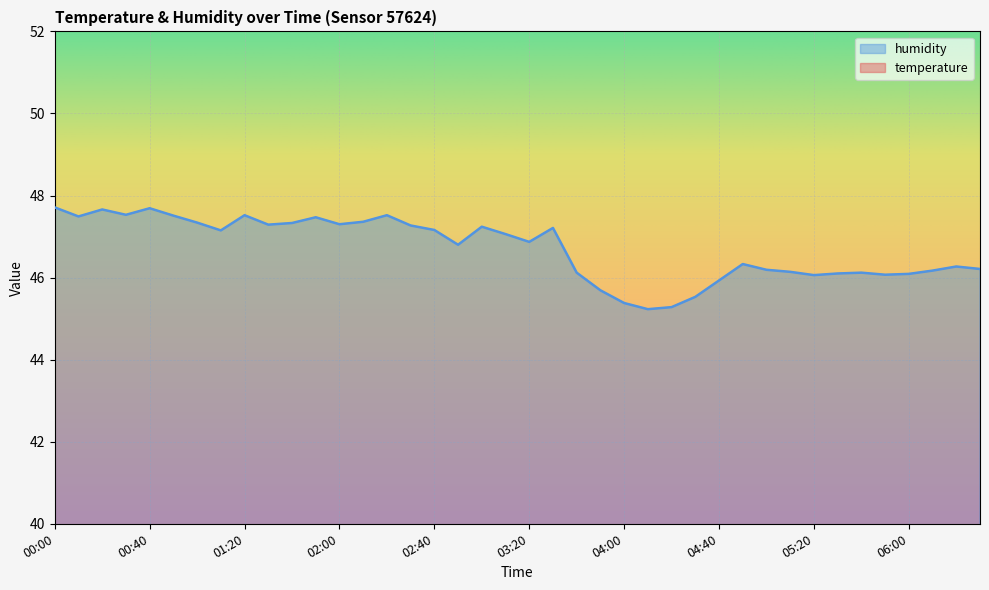

Which has a higher value, 03:30 or 00:30?

00:30